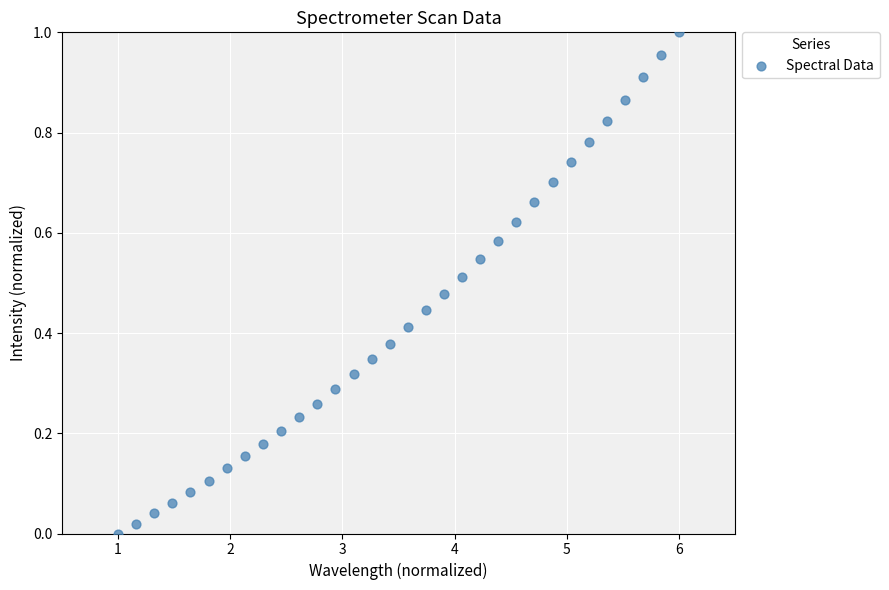

What is the range of X values (max minus min)?

5.0